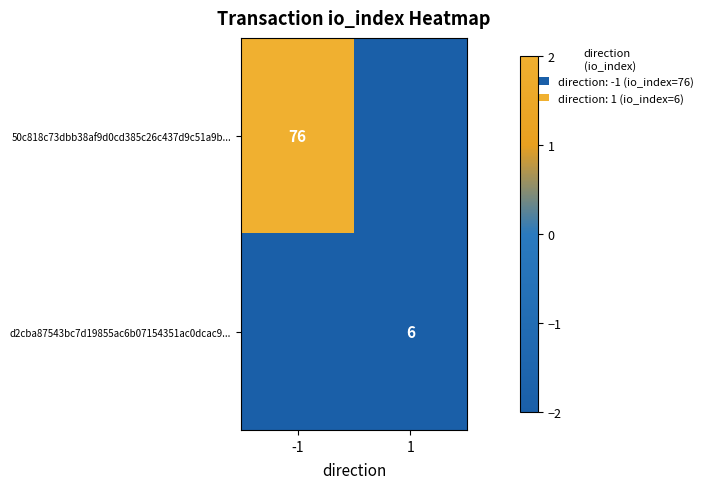

The d2cba87543bc7d19855ac6b07154351ac0dcac9... series shows 6 at 1. True or false?

True